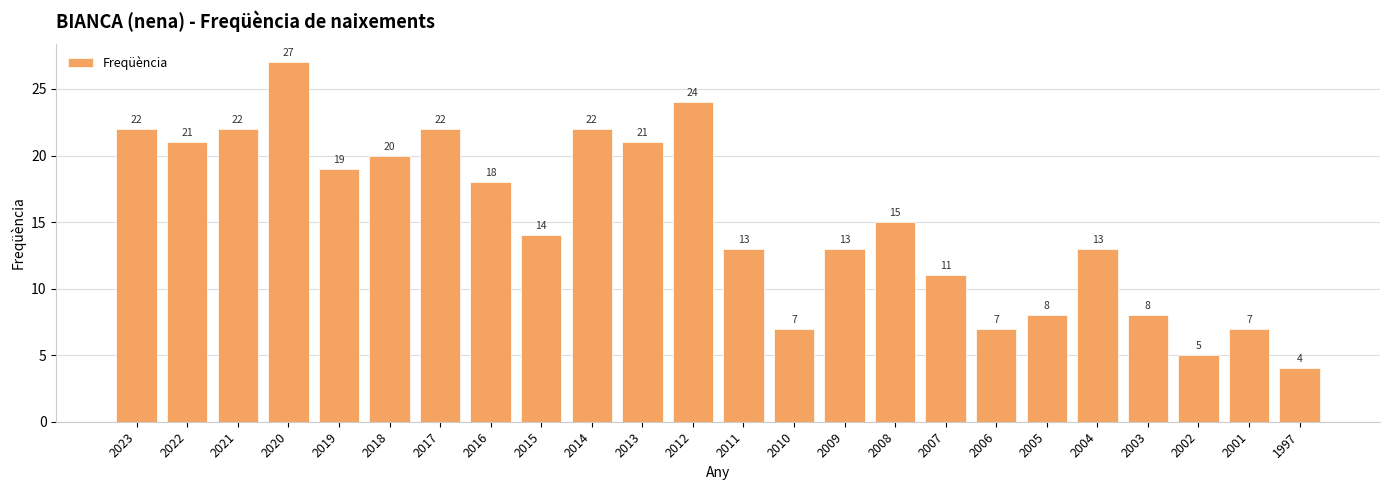

Reading left to right, extract all data points from this chart.

22	21	22	27	19	20	22	18	14	22	21	24	13	7	13	15	11	7	8	13	8	5	7	4